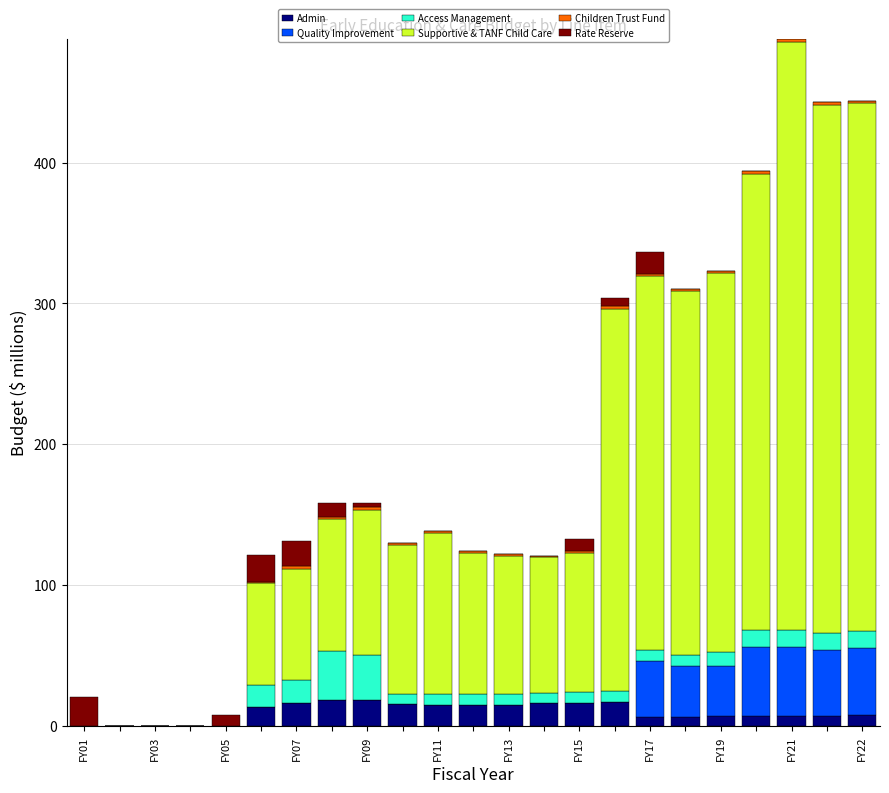

What is the highest value of the Admin series?

18.7